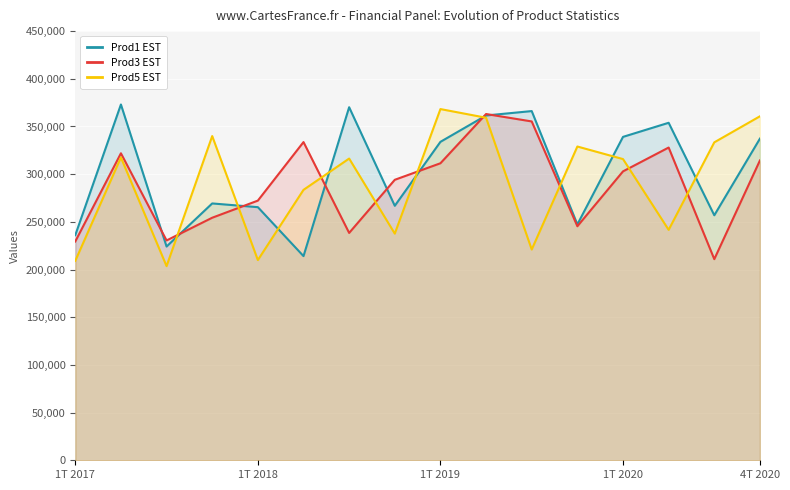

Read the Prod5 EST value at 1T 2019.

368253